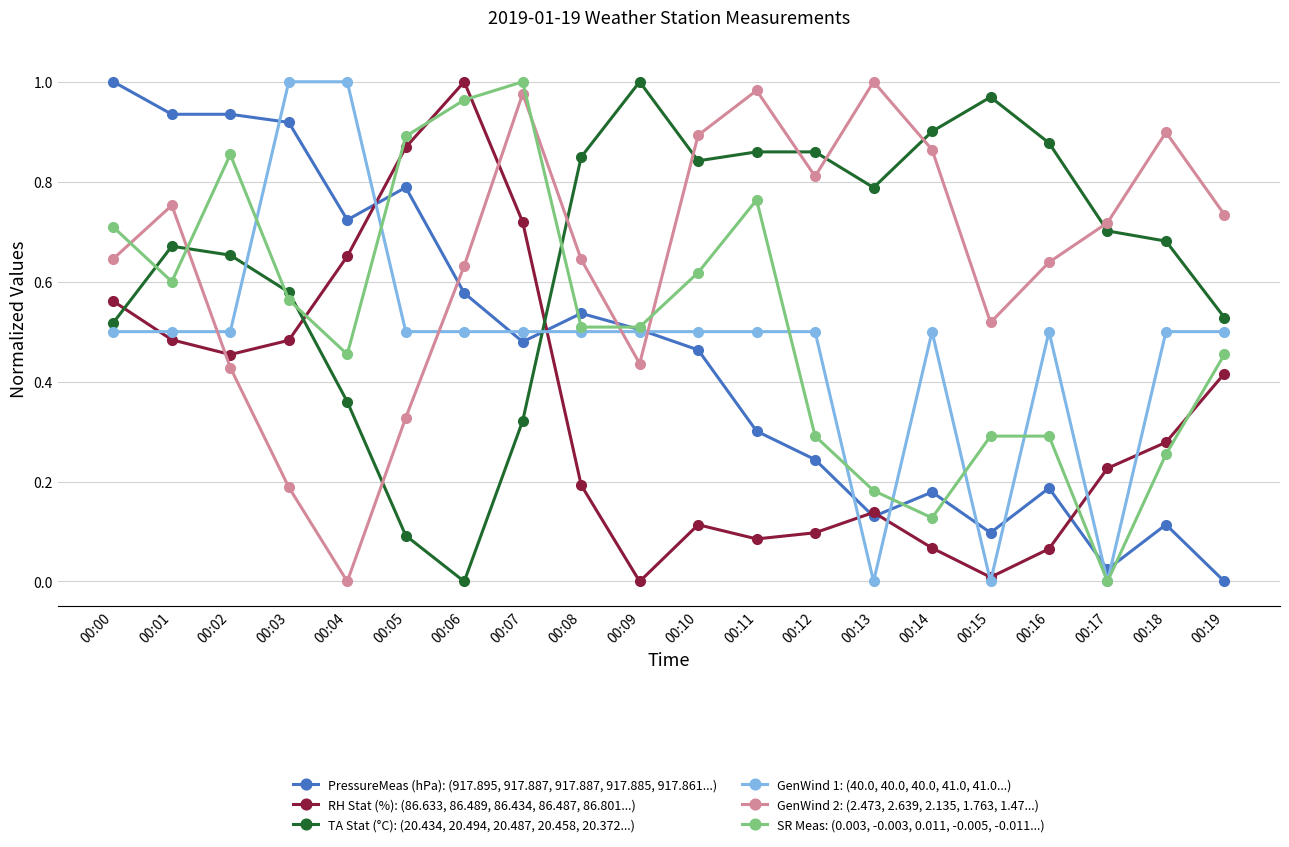

At 00:00, list the series in order from smallest to largest.

GenWind 1: (40.0, 40.0, 40.0, 41.0, 41.0...), TA Stat (°C): (20.434, 20.494, 20.487, 20.458, 20.372...), RH Stat (%): (86.633, 86.489, 86.434, 86.487, 86.801...), GenWind 2: (2.473, 2.639, 2.135, 1.763, 1.47...), SR Meas: (0.003, -0.003, 0.011, -0.005, -0.011...), PressureMeas (hPa): (917.895, 917.887, 917.887, 917.885, 917.861...)